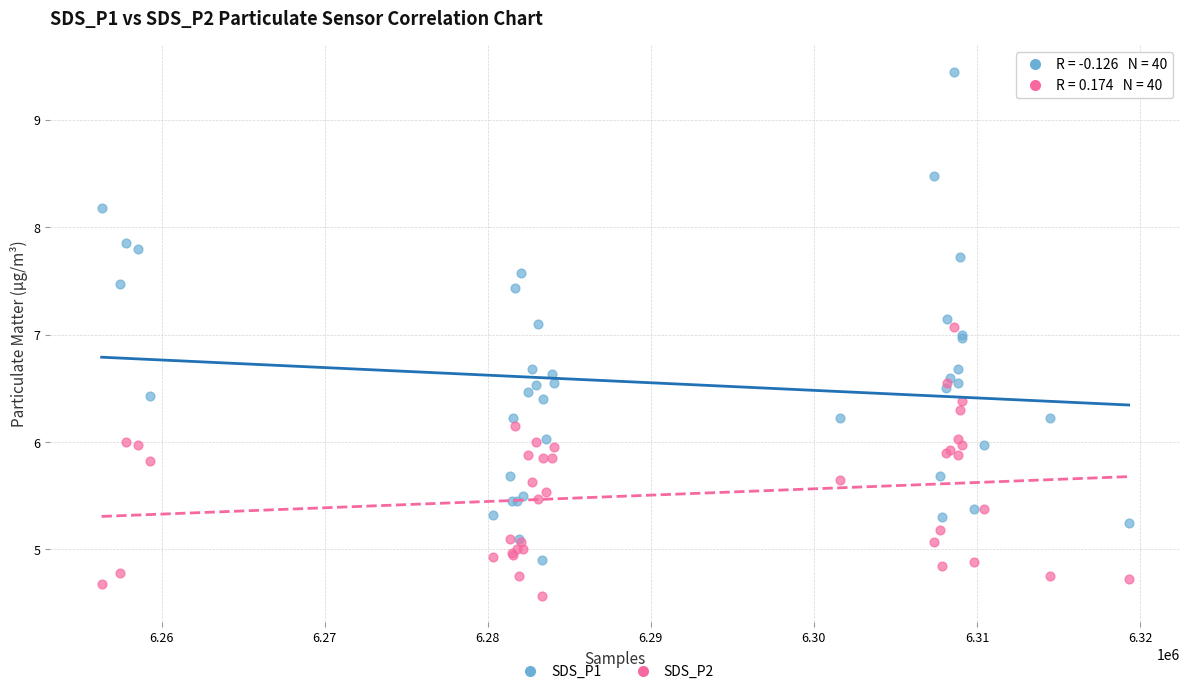

Which series has the largest Y range (max minus min)?

SDS_P1